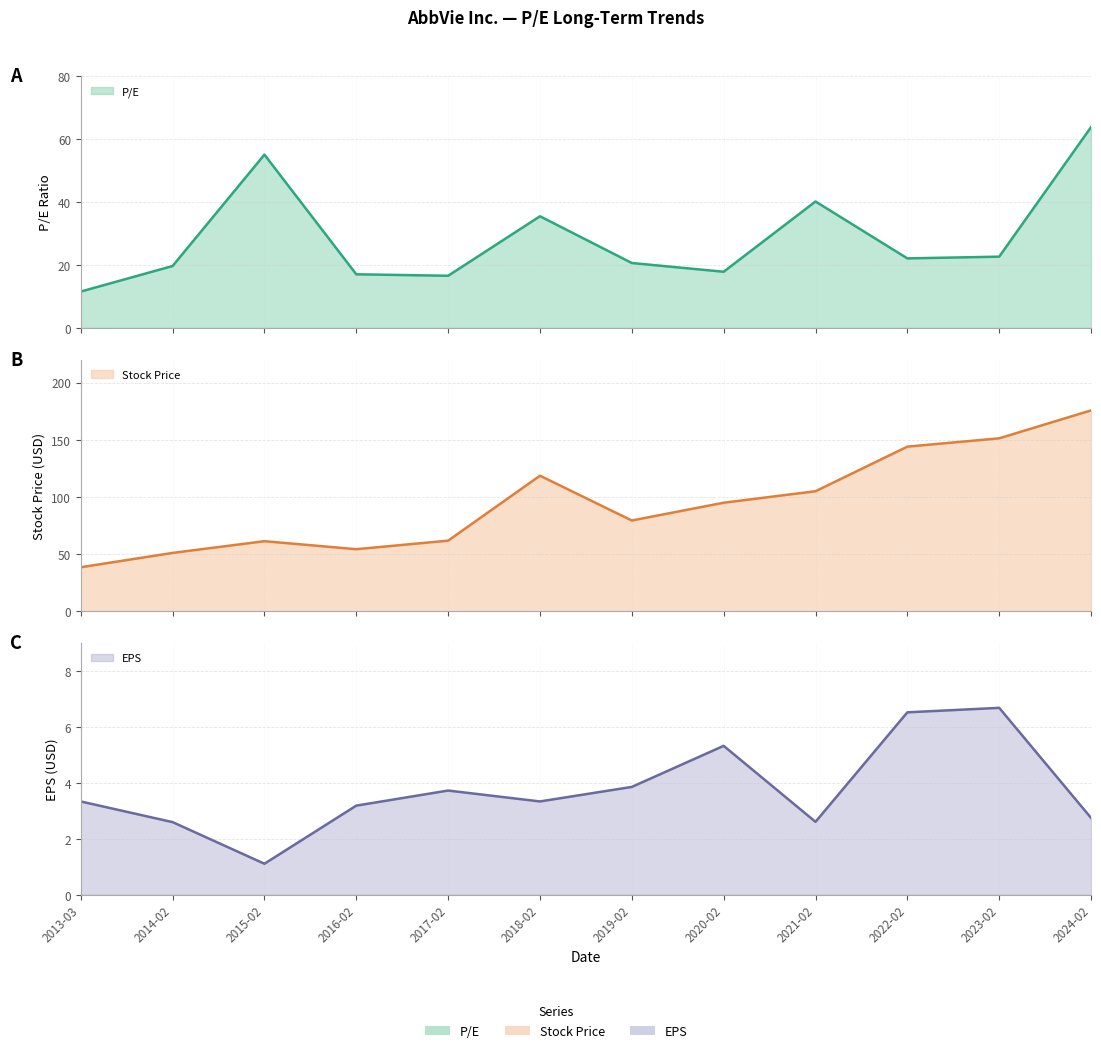

True or false: Stock Price (line) and P/E (line) cross at least once.

False